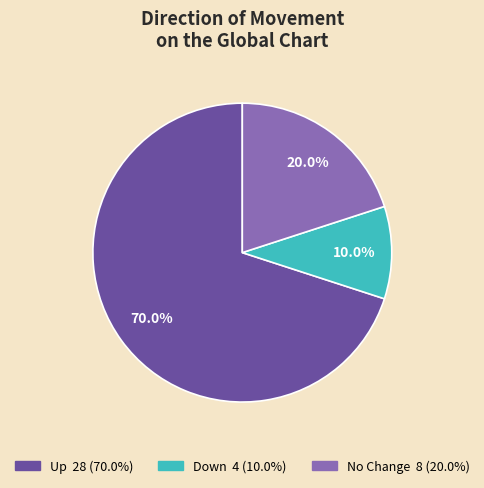

Is there a majority slice in this chart?

Yes